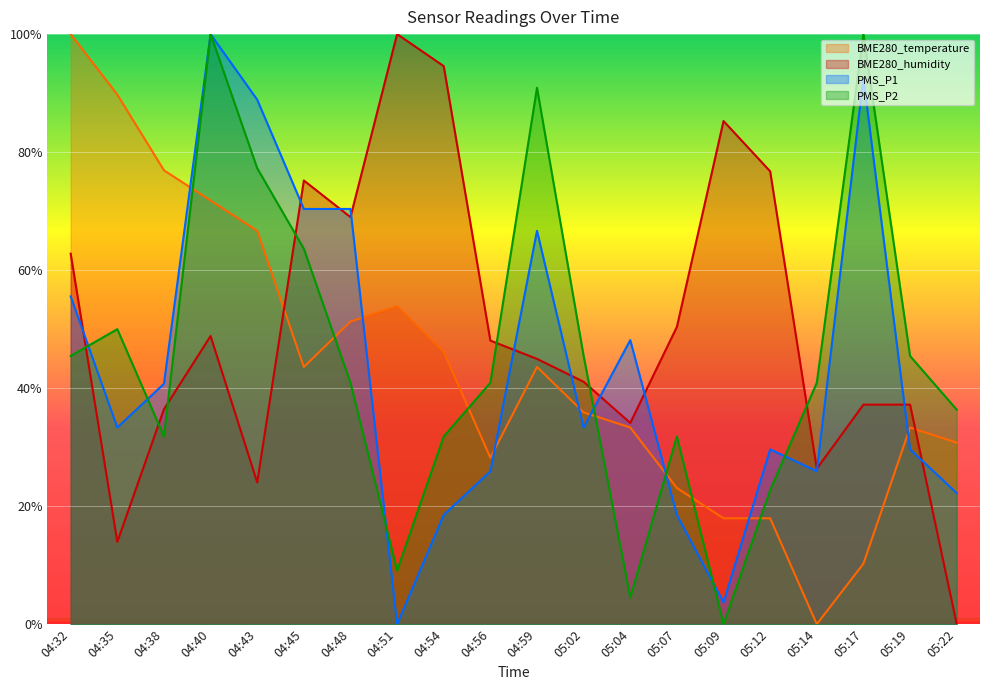

At which category is the sum across all series the highest?

04:40